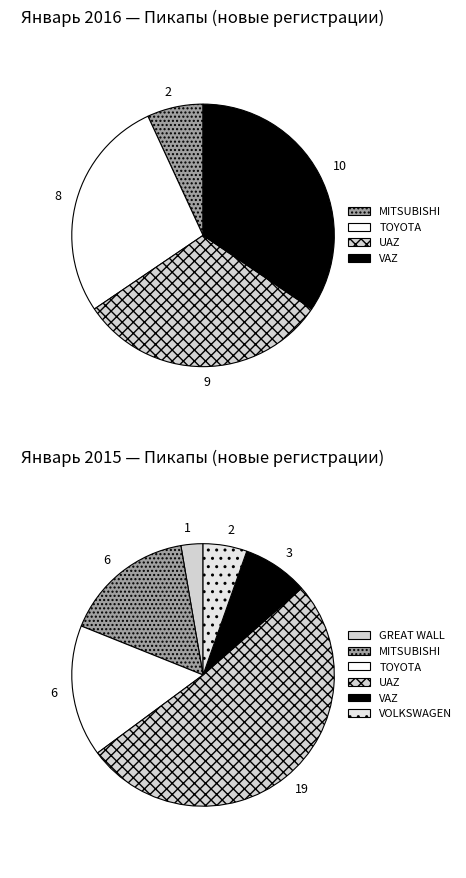

How many slices are in this pie chart?

6